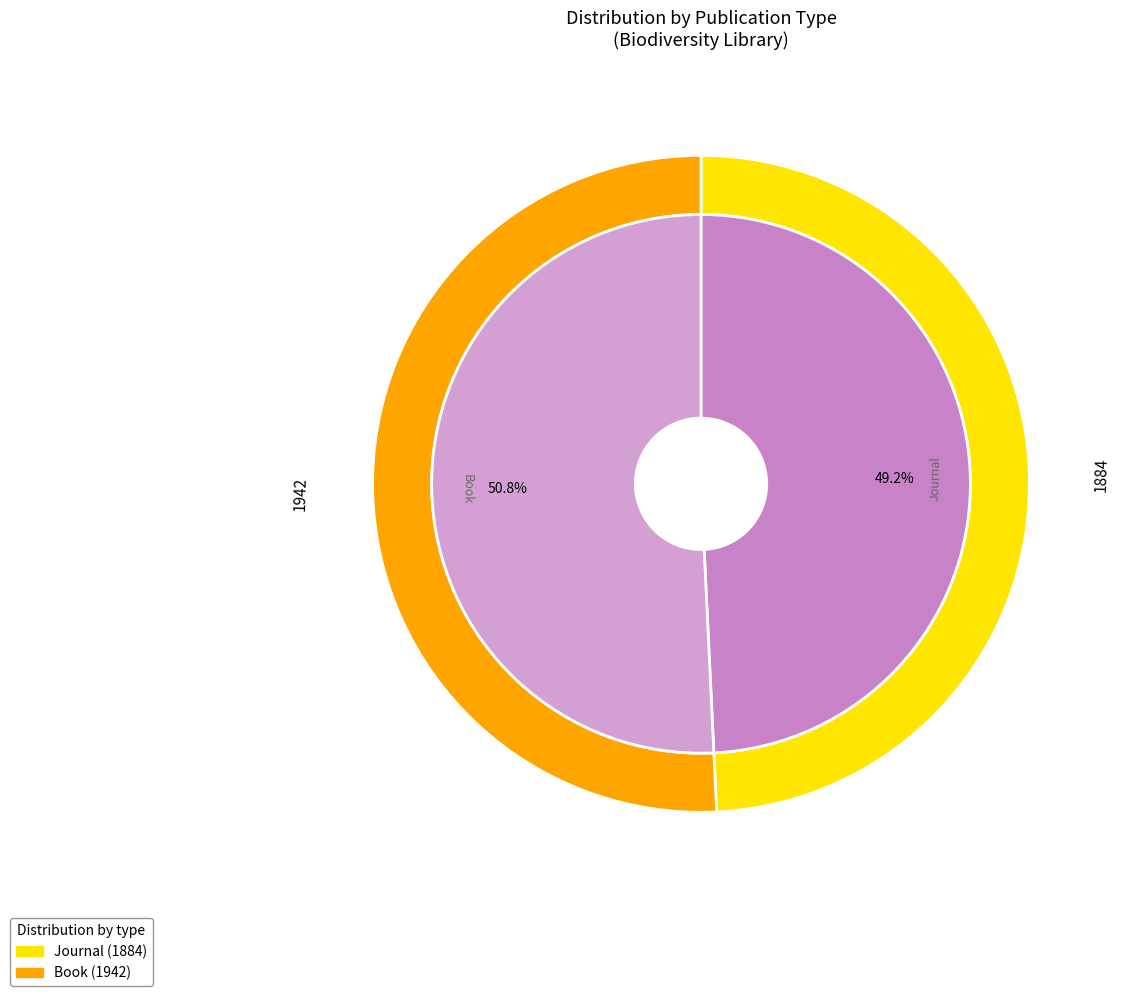

What is the ratio of the value at Journal to the value at Book?

1.0